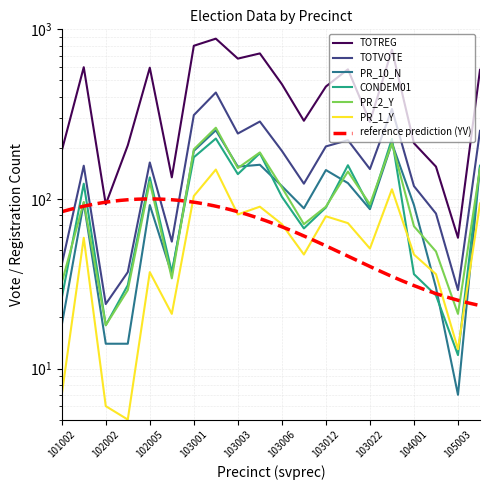

What is the average value of the TOTREG series?

437